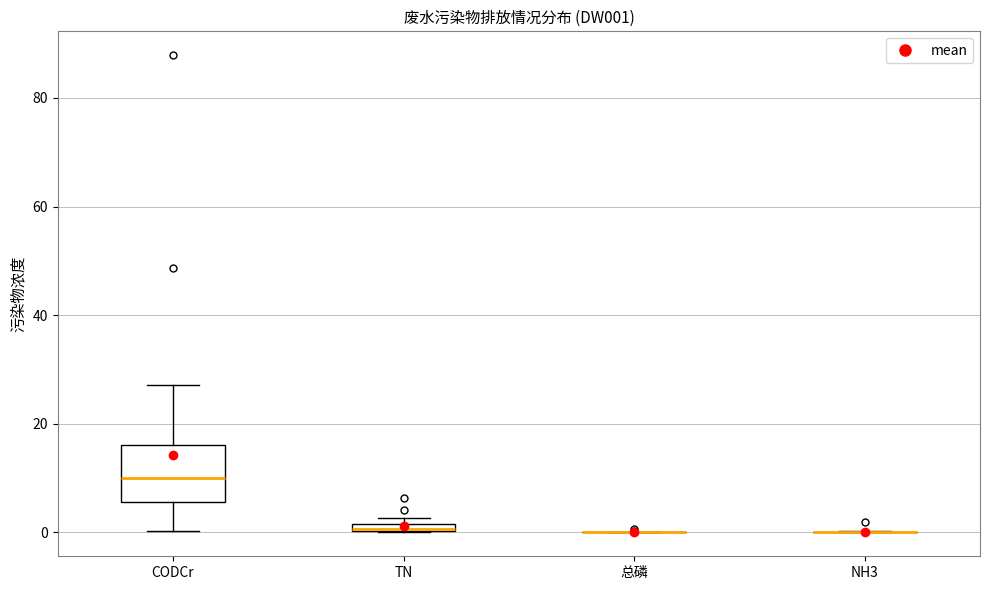

Comparing the boxes themselves (not the whiskers), which one is the tallest?

CODCr